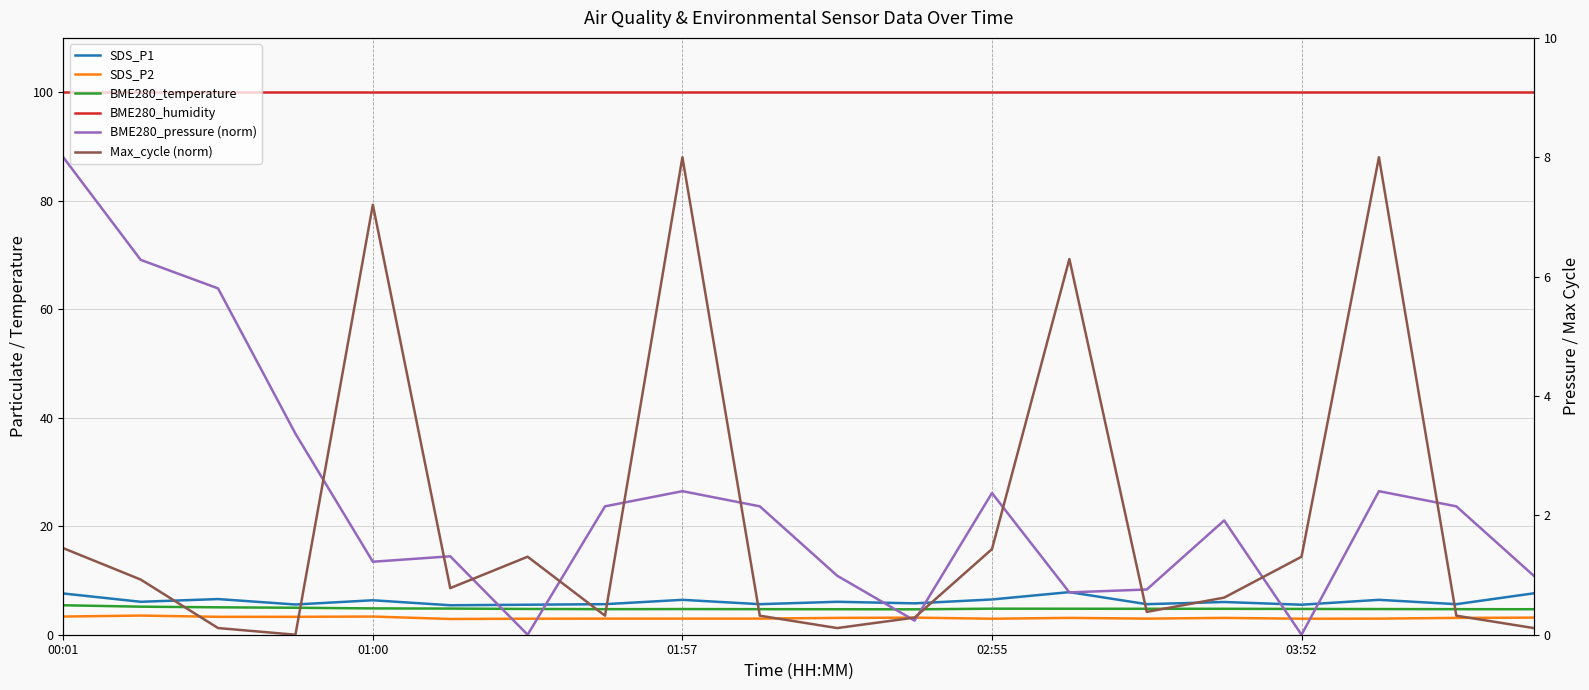

How many data points in Max_cycle (norm) are above 0?

19